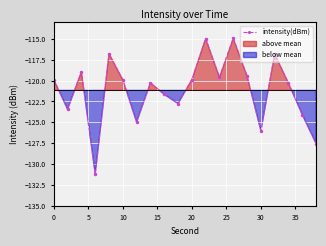

True or false: the data has more than 2 interior local peaks.

True